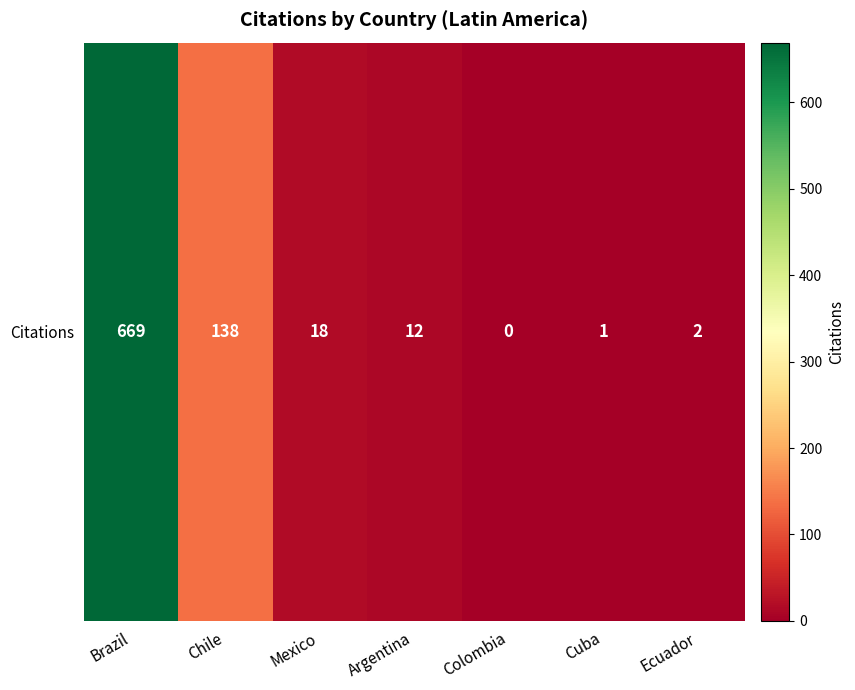

The value at Cuba is 1. True or false?

False